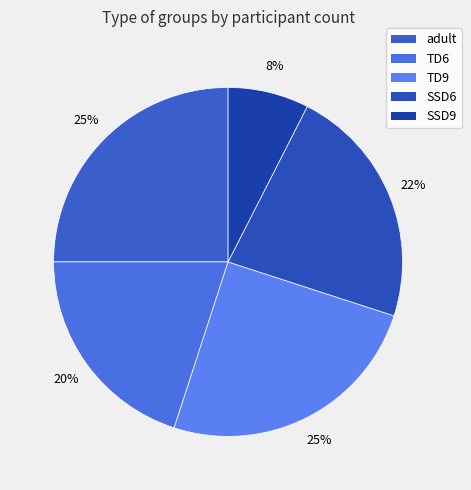

The TD6 slice represents 29% of the pie. True or false?

False